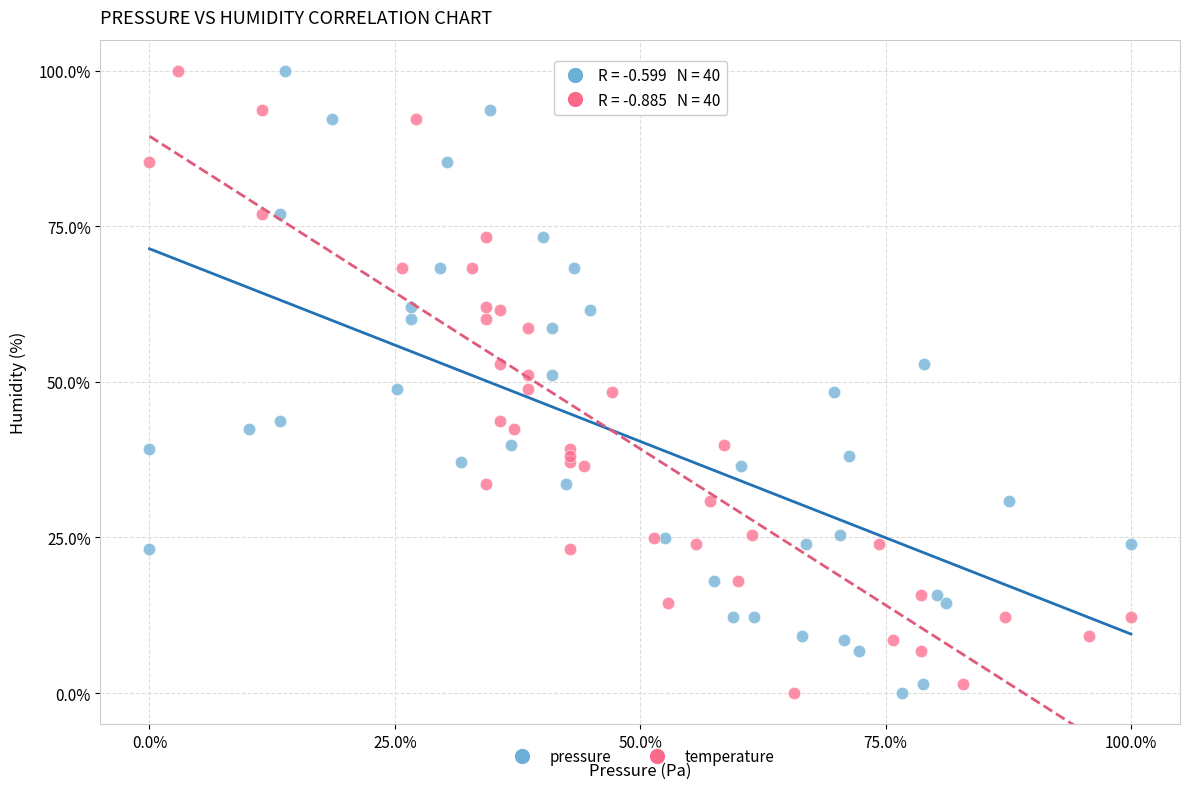

What are all the series names shown in the legend?

pressure, temperature